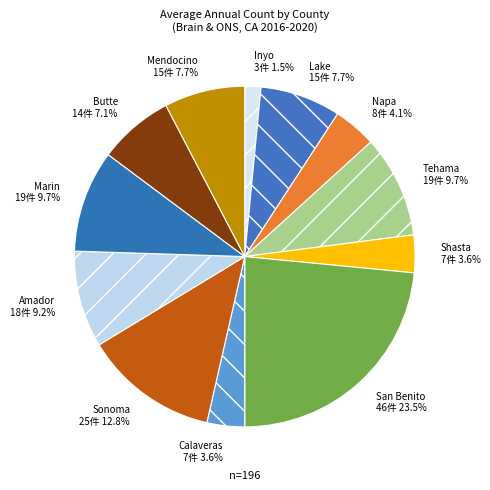

Does any single category account for the majority?

No